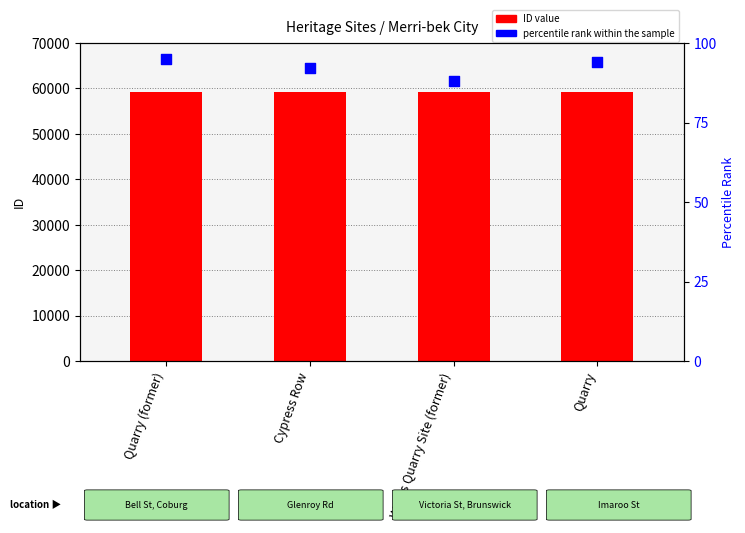

Is the value of percentile rank within the sample at Quarry greater than the value of ID value at Quarry (former)?

No